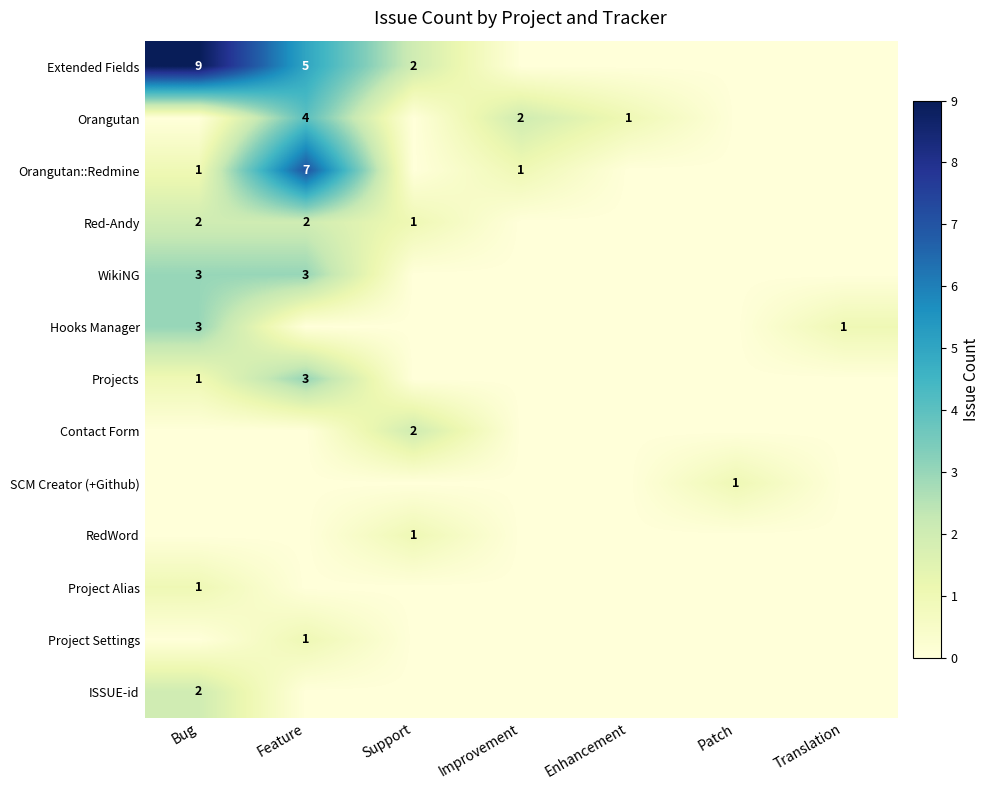

What is the difference between the highest and lowest values at Translation?

1